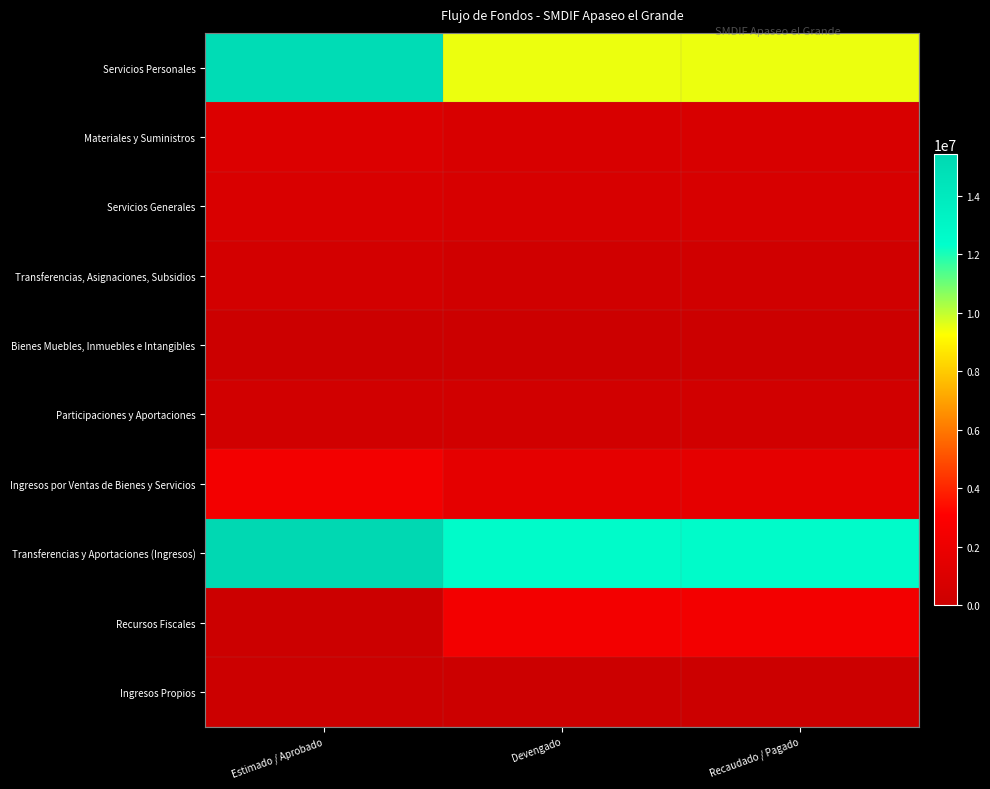

Reading left to right, list all the values displayed in this chart.

Servicios Personales: Estimado / Aprobado=15070582.8	Devengado=9475504.9	Recaudado / Pagado=9475504.9
Materiales y Suministros: Estimado / Aprobado=1045807.4	Devengado=755939.5	Recaudado / Pagado=755939.5
Servicios Generales: Estimado / Aprobado=863631.4	Devengado=719475.5	Recaudado / Pagado=719475.5
Transferencias, Asignaciones, Subsidios: Estimado / Aprobado=477166.0	Devengado=323112.2	Recaudado / Pagado=323112.2
Bienes Muebles, Inmuebles e Intangibles: Estimado / Aprobado=0.0	Devengado=53600.5	Recaudado / Pagado=53600.5
Participaciones y Aportaciones: Estimado / Aprobado=385839.8	Devengado=354204.0	Recaudado / Pagado=354204.0
Ingresos por Ventas de Bienes y Servicios: Estimado / Aprobado=2423164.0	Devengado=1591380.6	Recaudado / Pagado=1591380.6
Transferencias y Aportaciones (Ingresos): Estimado / Aprobado=15419863.4	Devengado=12566736.8	Recaudado / Pagado=12569592.8
Recursos Fiscales: Estimado / Aprobado=0.0	Devengado=2419680.2	Recaudado / Pagado=2419680.2
Ingresos Propios: Estimado / Aprobado=0.0	Devengado=85012.6	Recaudado / Pagado=85012.6